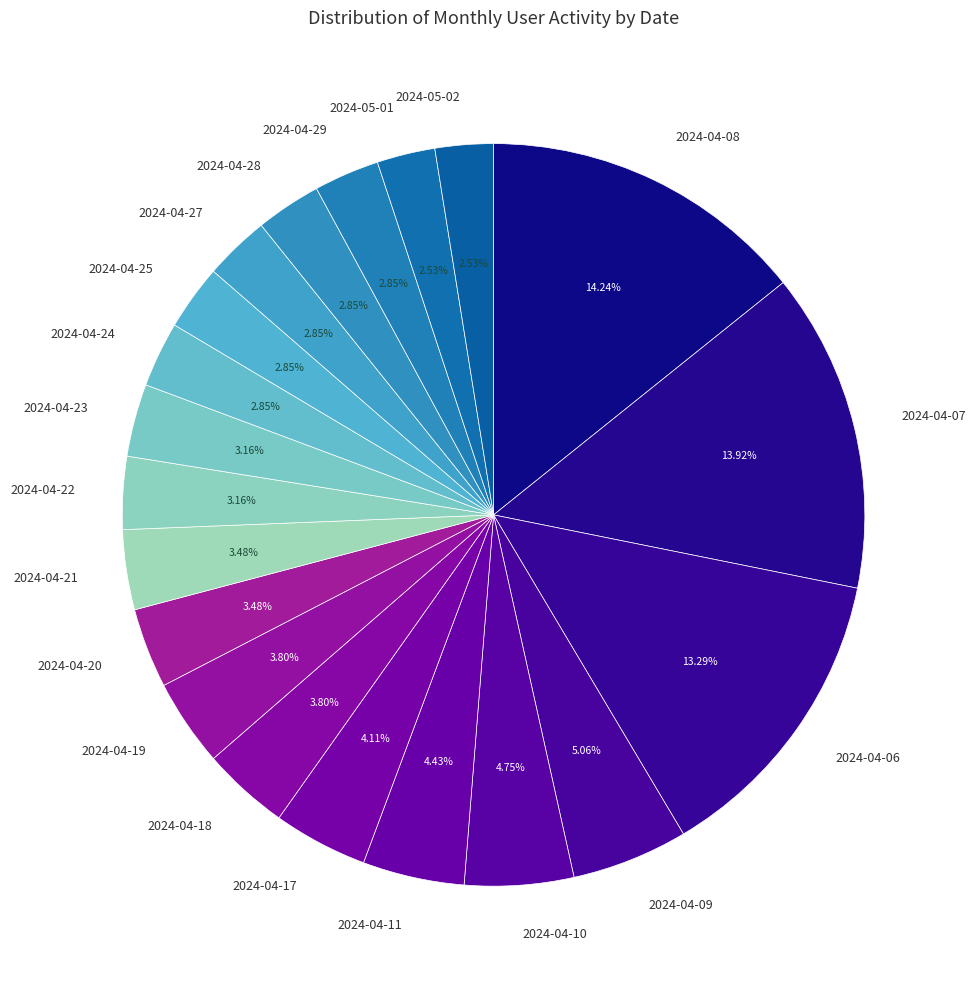

Which has a higher value, 2024-04-06 or 2024-05-01?

2024-04-06